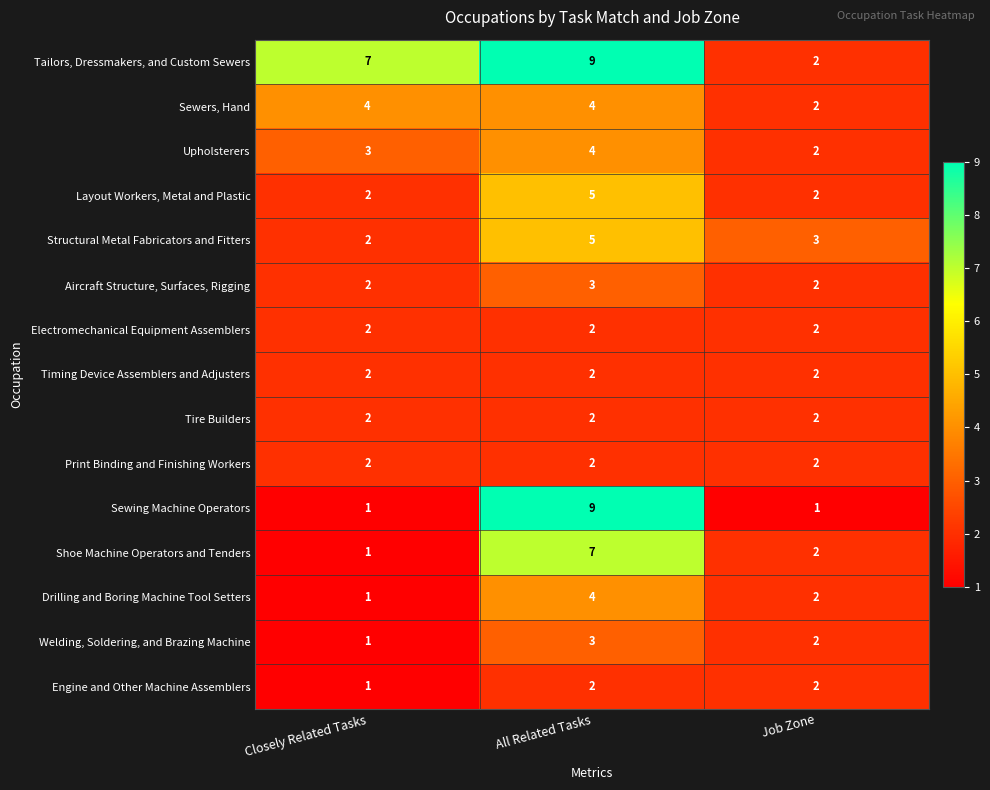

What is the sum of all Sewing Machine Operators values?

11